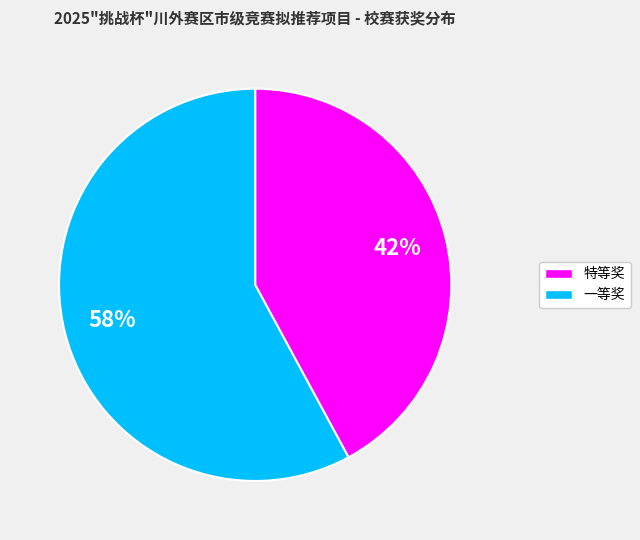

What is the largest slice in the pie chart?

一等奖